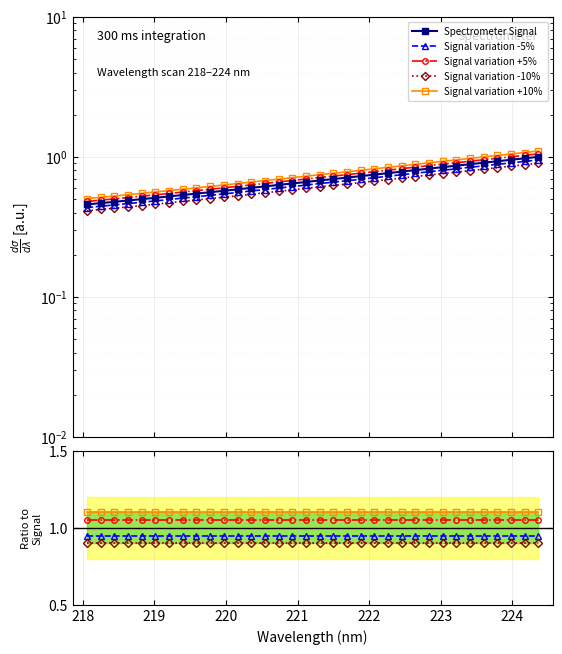

Rank the categories by value from lowest to highest.

218.0596, 218.2508, 218.442, 218.6332, 218.8244, 219.0156, 219.2067, 219.3979, 219.589, 219.7801, 219.9712, 220.1623, 220.3533, 220.5444, 220.7354, 220.9264, 221.1174, 221.3083, 221.4993, 221.6902, 221.8812, 222.0721, 222.263, 222.4538, 222.6447, 222.8355, 223.0264, 223.2172, 223.408, 223.5987, 223.7895, 223.9802, 224.1709, 224.3616